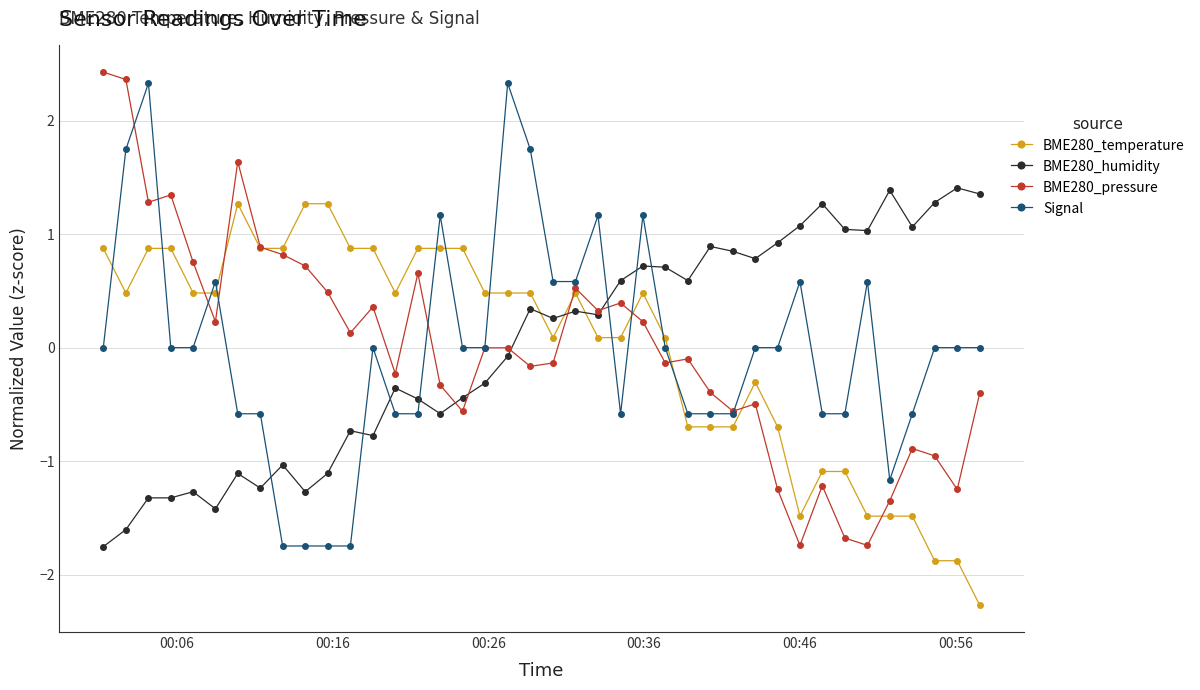

What is the minimum value for BME280_pressure?

-1.7